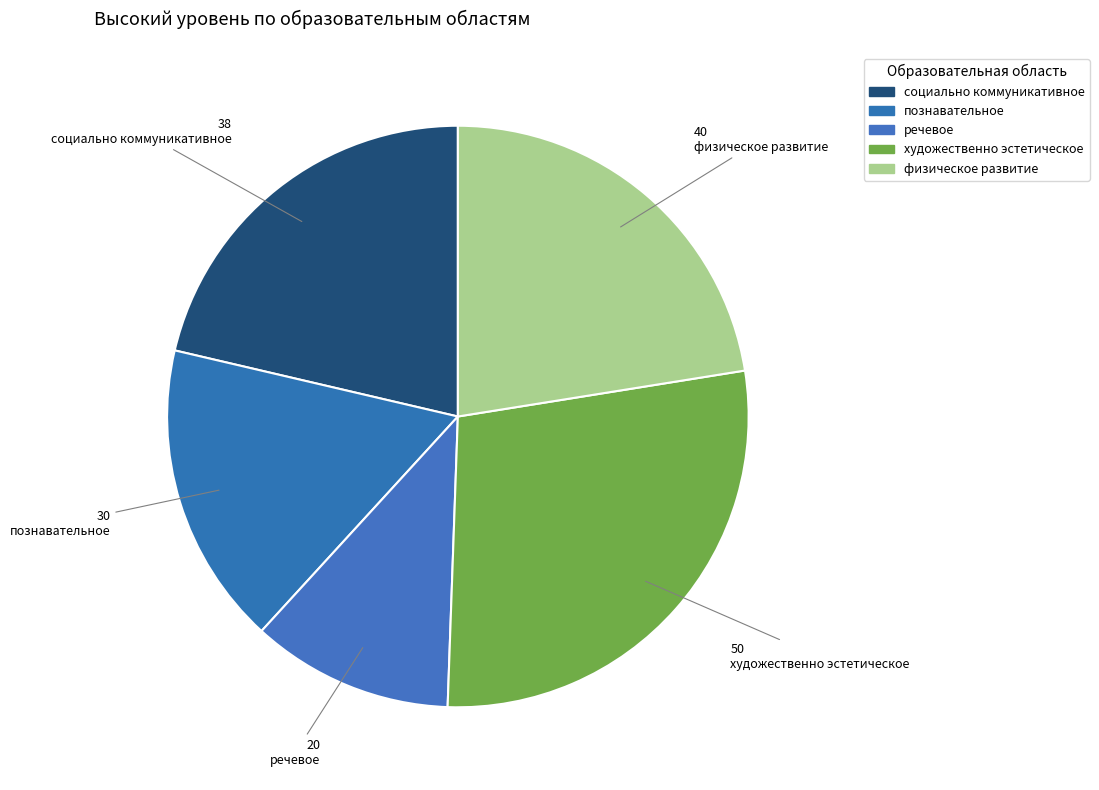

Is the sum of социально коммуникативное and познавательное greater than half?

No